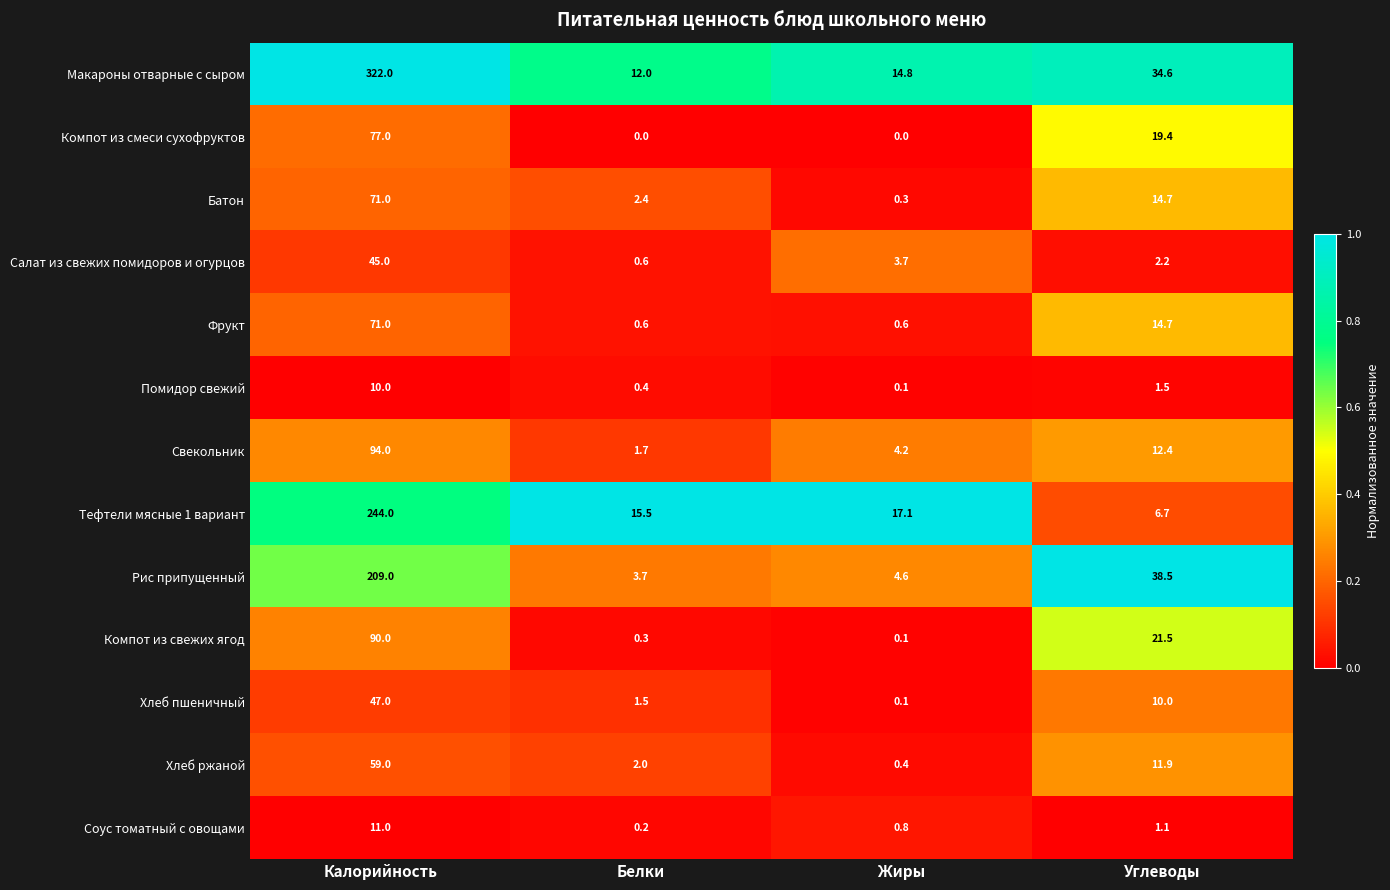

List the labels in order of Салат из свежих помидоров и огурцов value, largest first.

Калорийность, Жиры, Углеводы, Белки